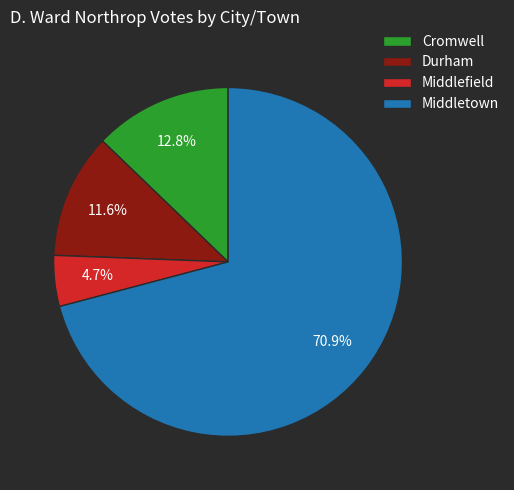

Rank the categories by value from highest to lowest.

Middletown, Cromwell, Durham, Middlefield